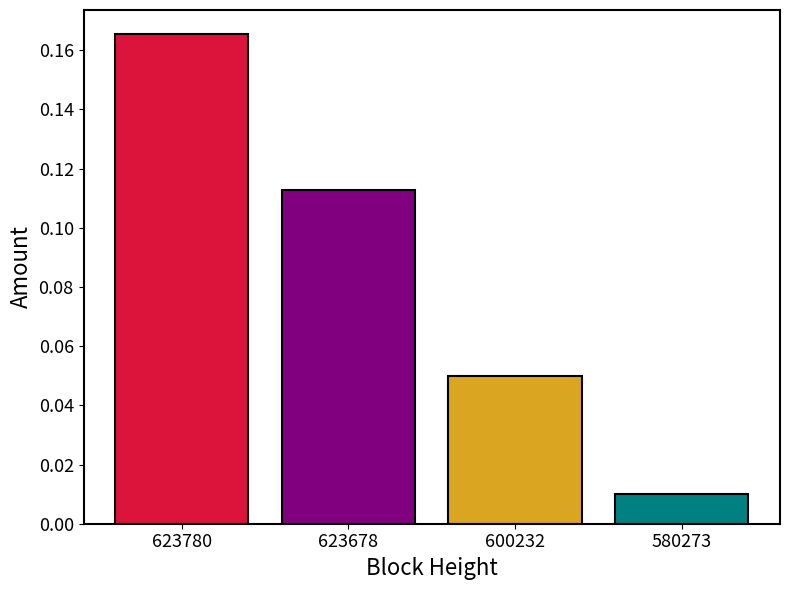

At which category does the chart reach its peak across all series?

623780